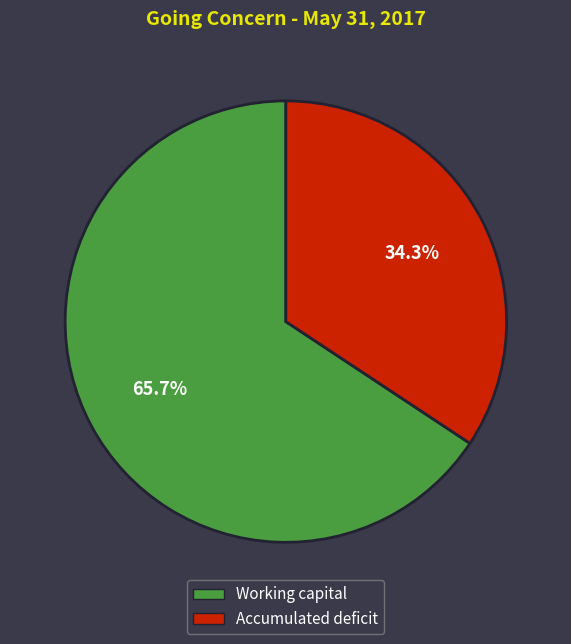

Rank the categories by value from lowest to highest.

Accumulated deficit, Working capital